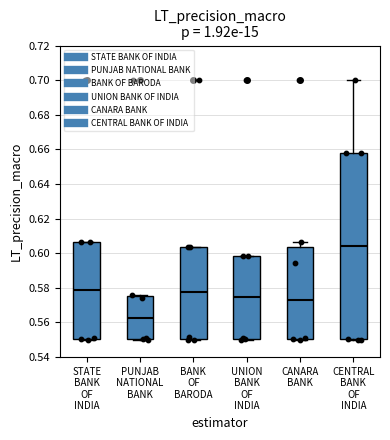

Where does the upper whisker of the box for CENTRAL BANK OF INDIA end on the y-axis? The values are not printed on the chart, so give them approximately, as read against the axis.

0.700